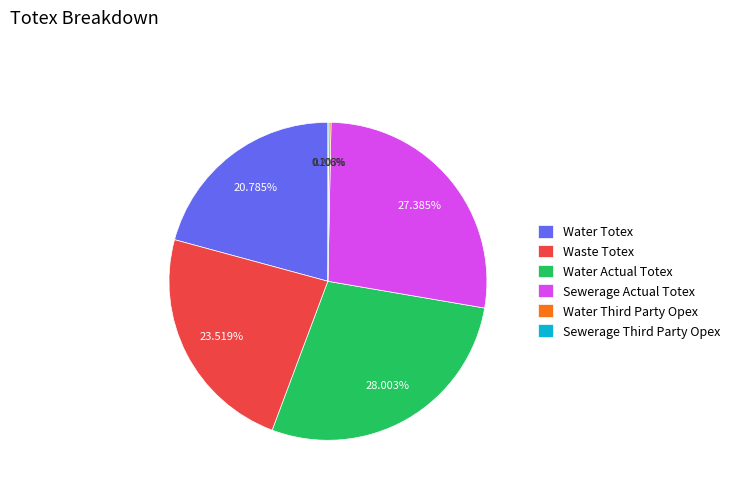

Is Sewerage Actual Totex the majority of the pie?

No